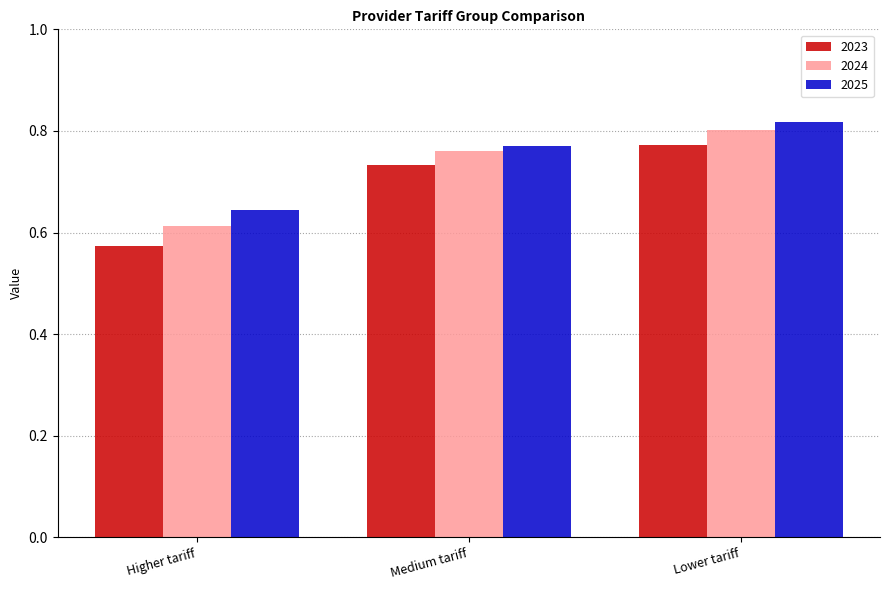

At which category is the sum across all series the highest?

Lower tariff